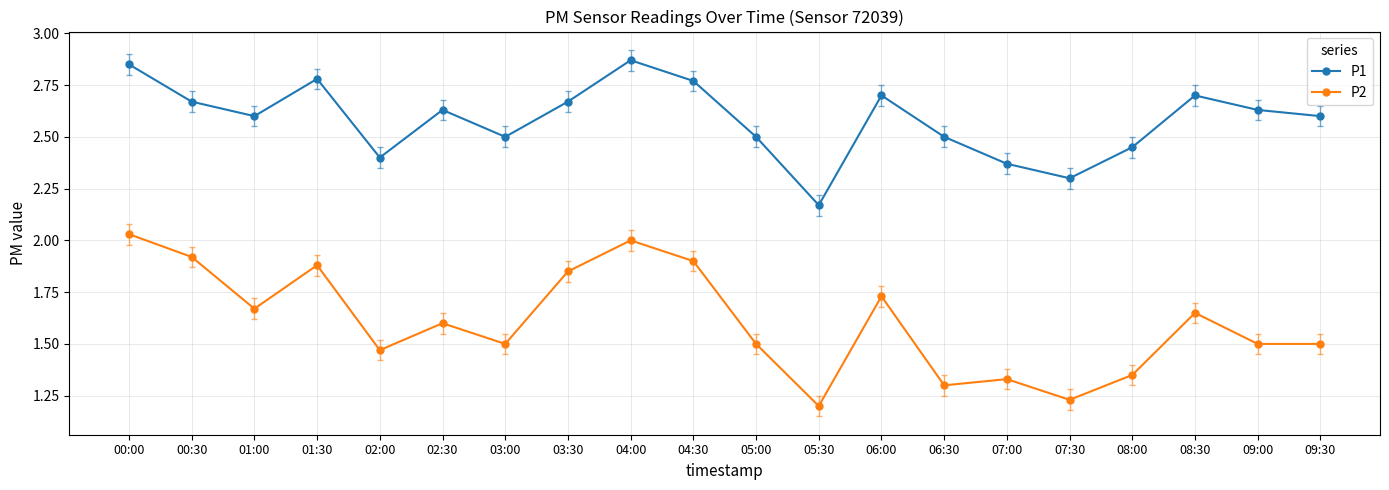

What are all the series names shown in the legend?

P1, P2